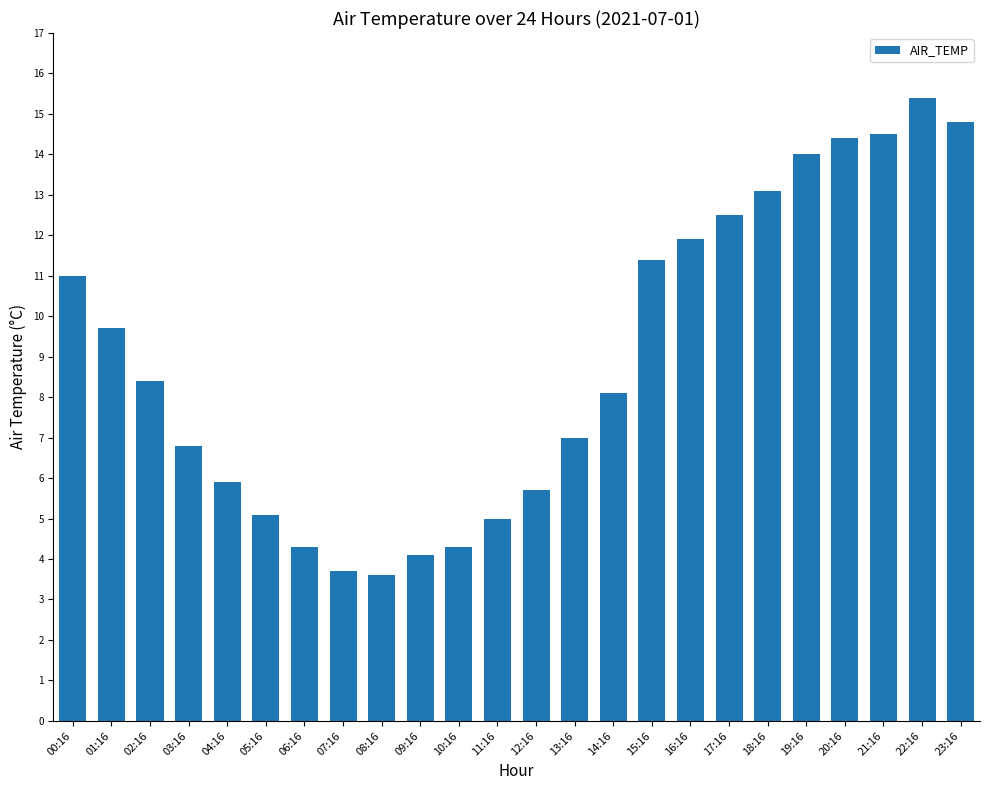

What is the change in value from 12:16 to 14:16?

+2.4